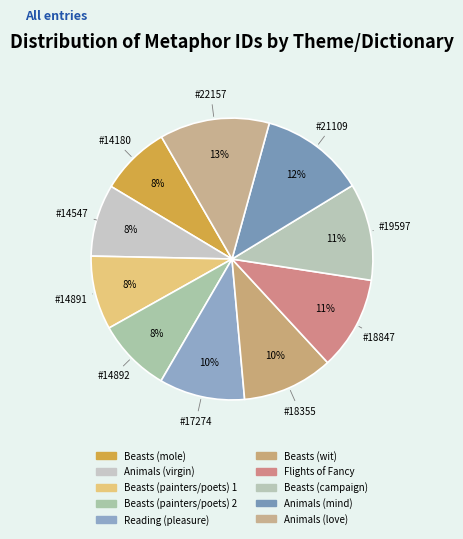

What is the smallest slice in the pie chart?

Beasts (mole)